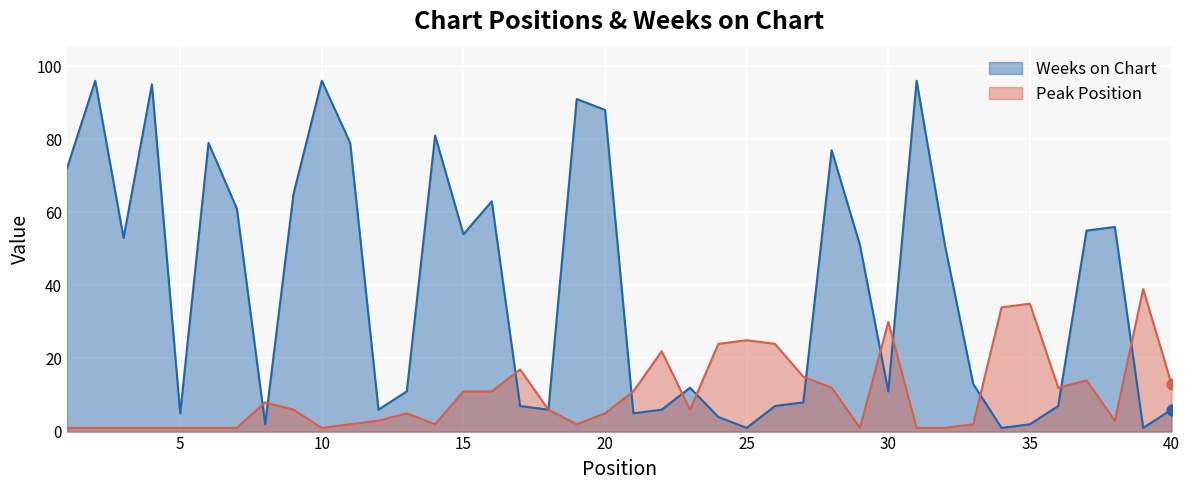

Which series contains the highest Y value?

Weeks on Chart